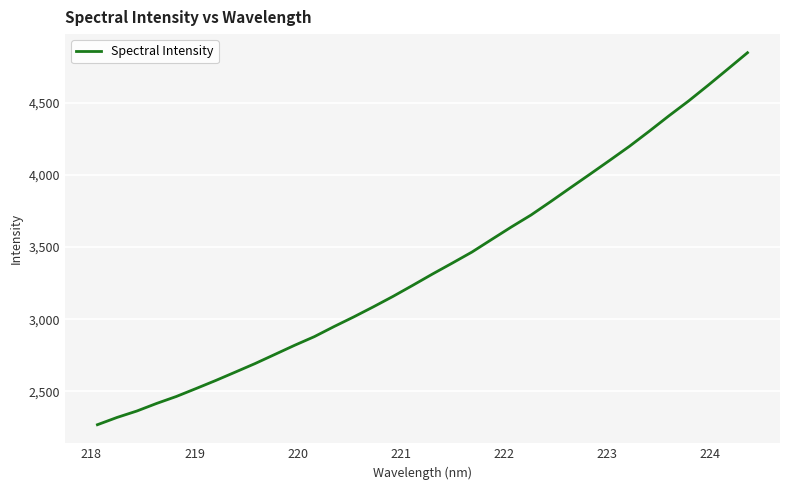

What is the greatest value displayed?

4845.8